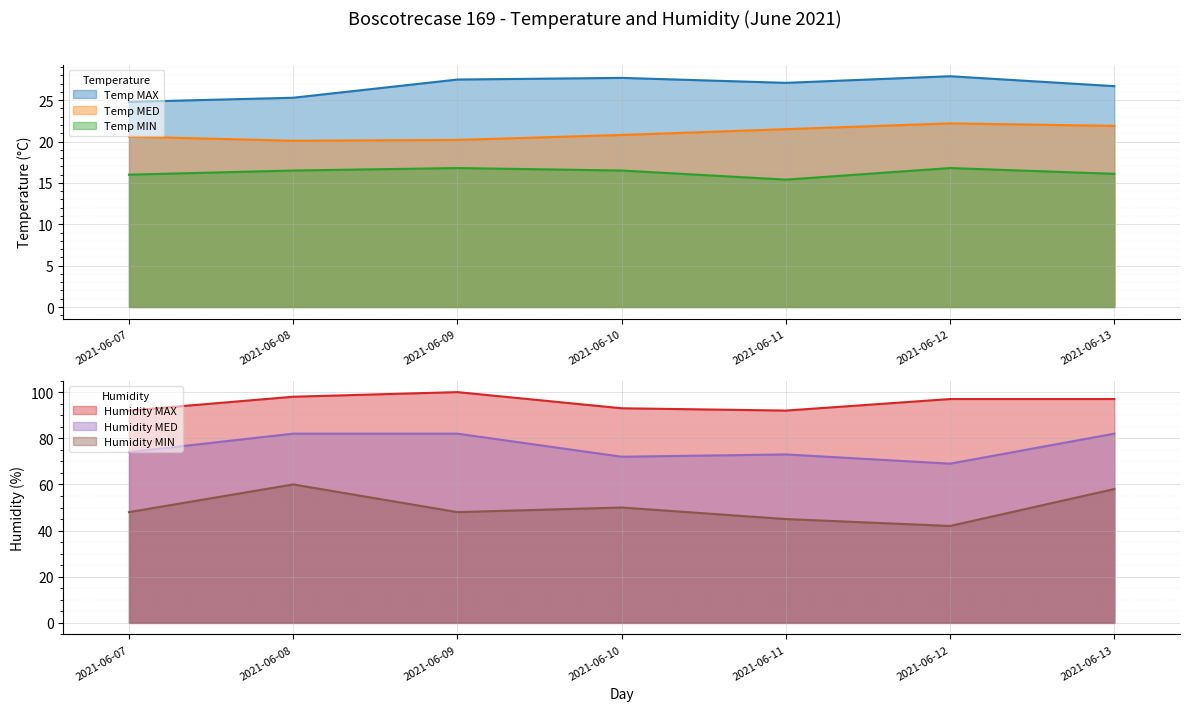

What is the approximate value of Humidity MAX at 2021-06-13?

97